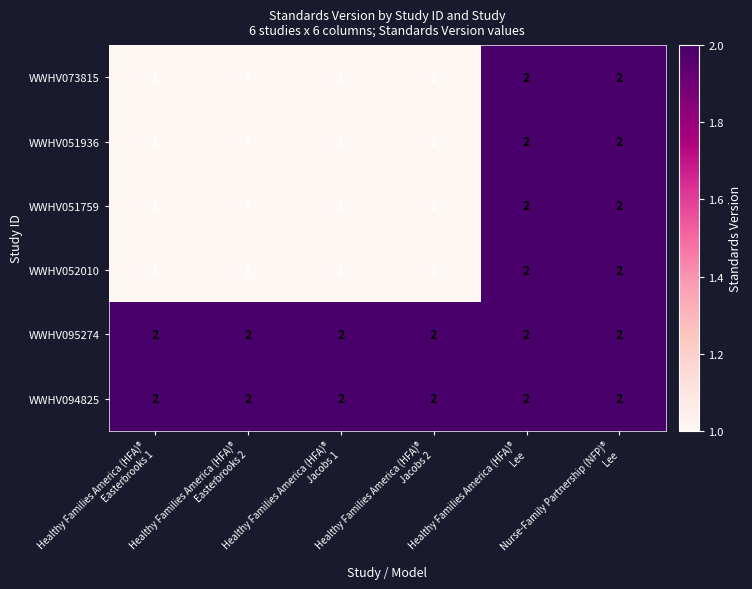

Count the WWHV051759 values in the range 1 to 2.

6